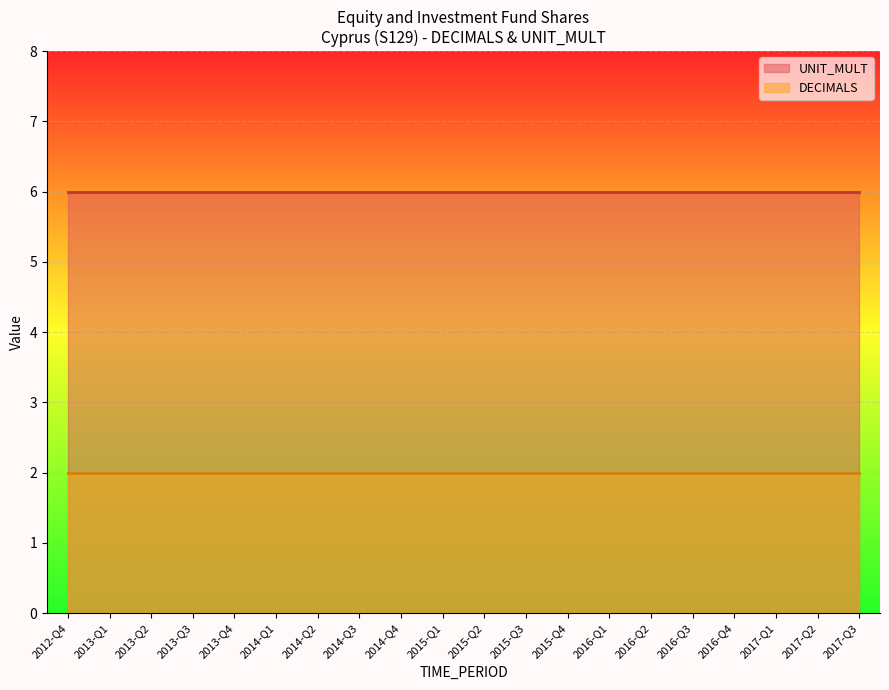

True or false: UNIT_MULT and DECIMALS intersect in this chart.

False